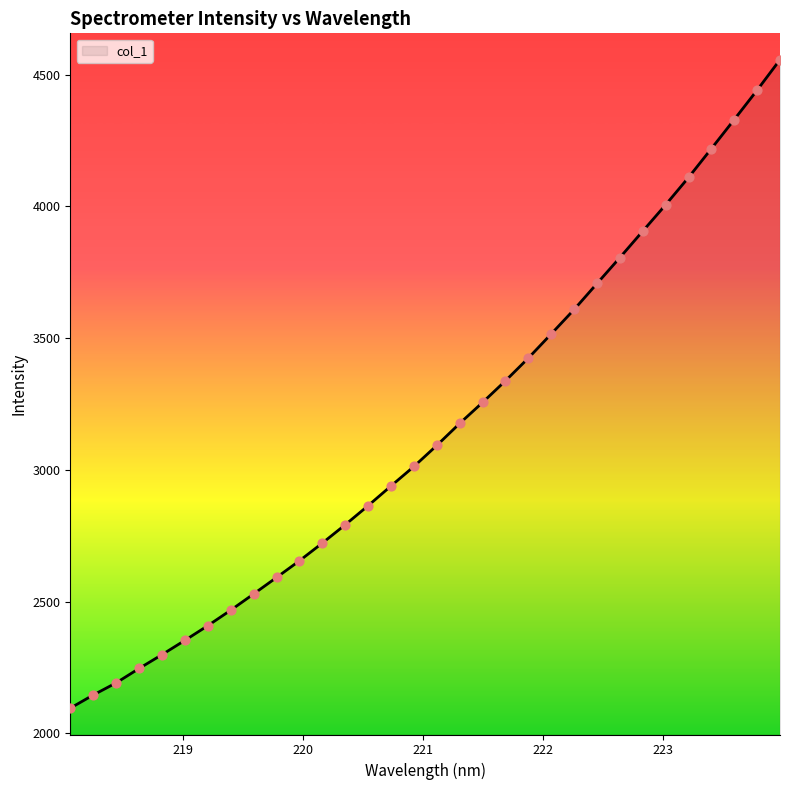

What is the smallest value displayed?

2096.0